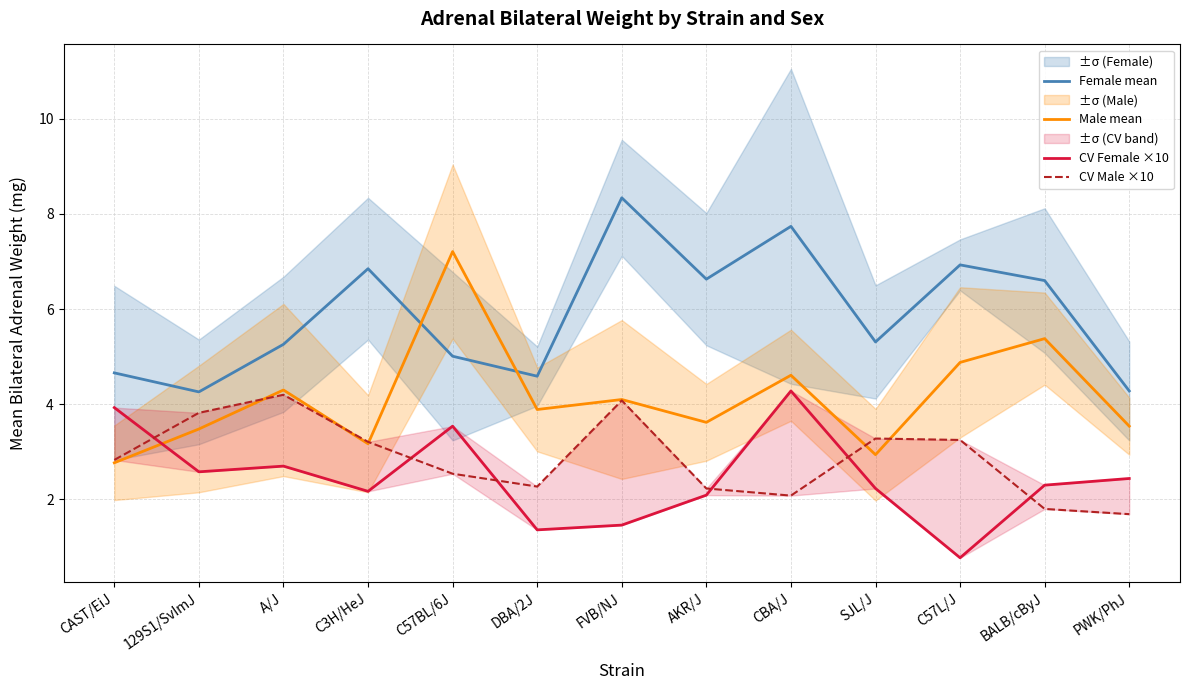

How many interior local valleys does the Female mean series have?

4